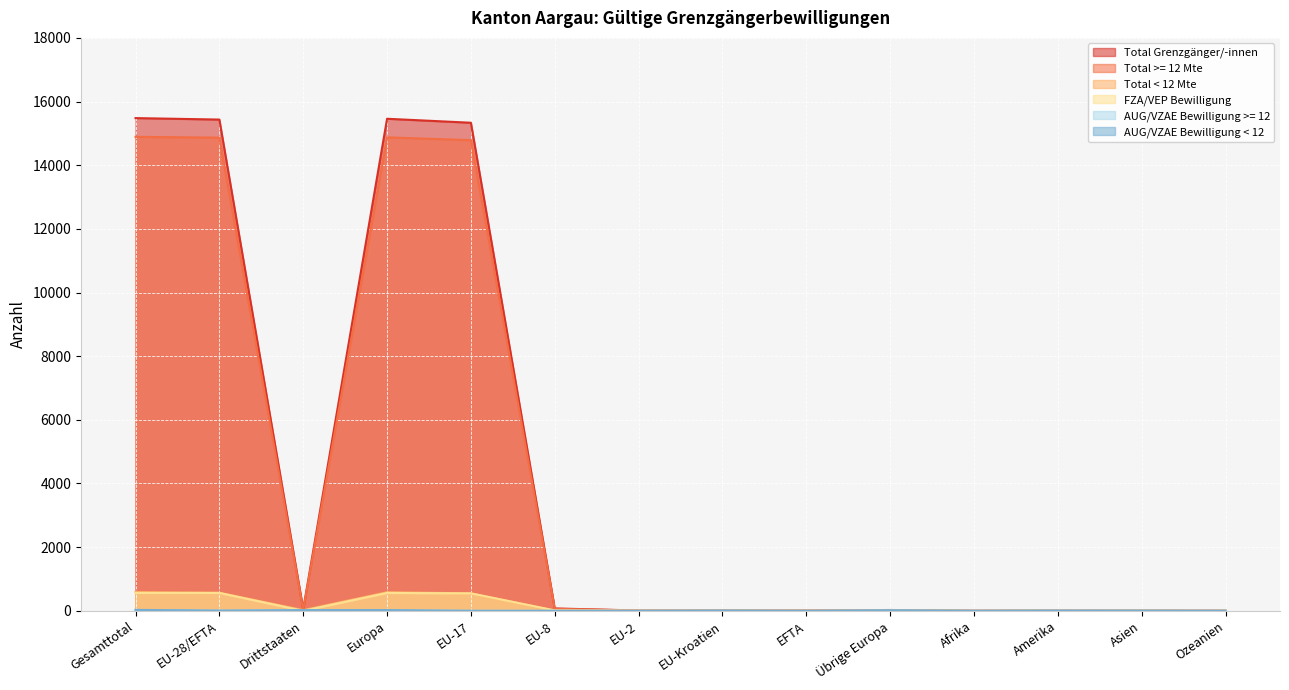

At which label does Total Grenzgänger/-innen reach its minimum?

Afrika